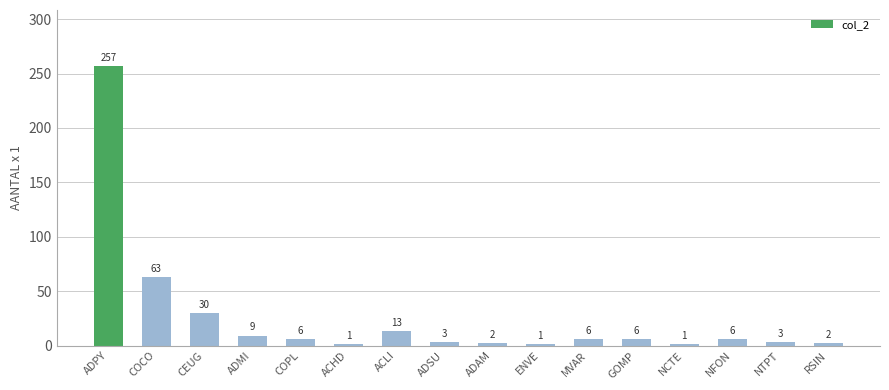

Is it true that the value at ACLI is 3?

False